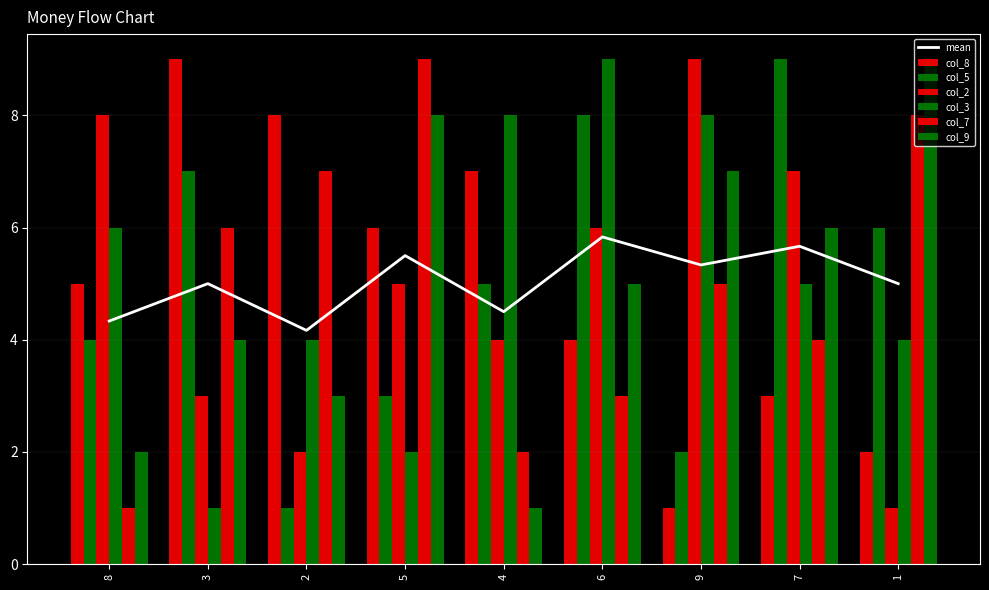

Reading left to right, transcribe all the data shown in this chart.

col_8: 5	9	8	6	7	4	1	3	2
col_5: 4	7	1	3	5	8	2	9	6
col_2: 8	3	2	5	4	6	9	7	1
col_3: 6	1	4	2	8	9	8	5	4
col_7: 1	6	7	9	2	3	5	4	8
col_9: 2	4	3	8	1	5	7	6	9